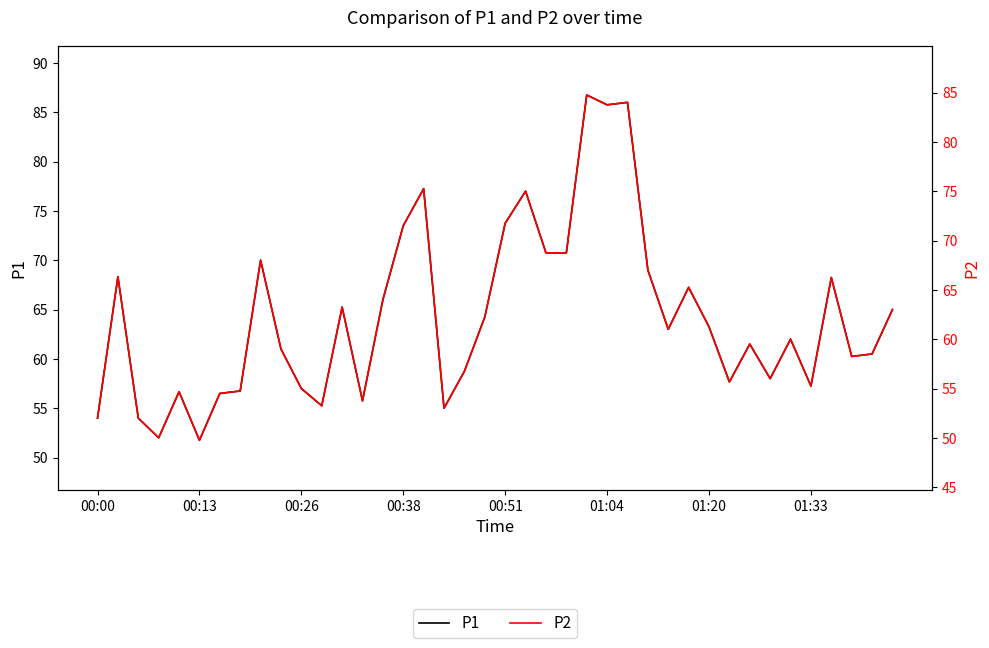

Between 21 and 33, which series saw the biggest shift?

P1